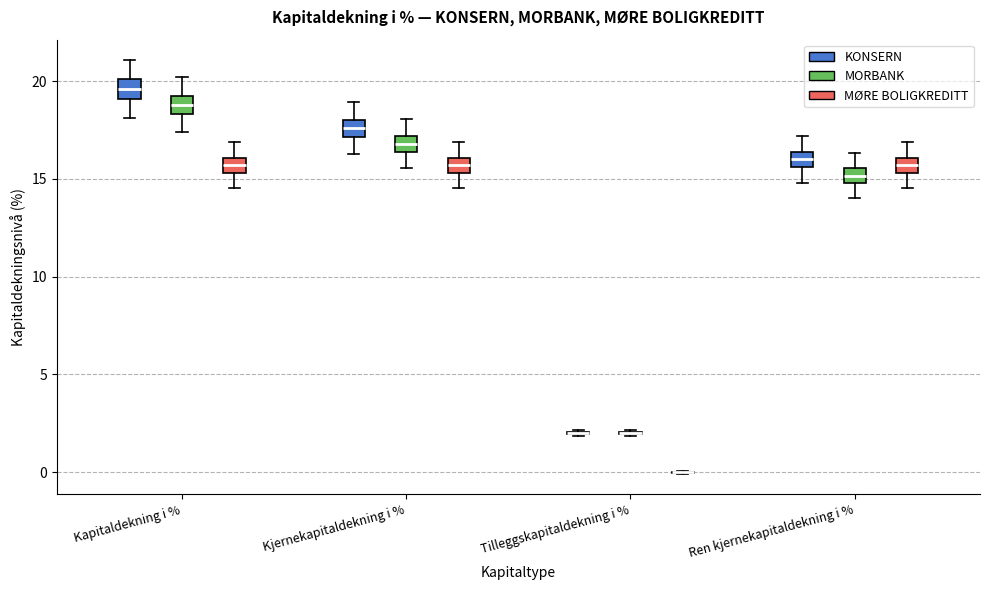

Reading left to right, read every box against the y-axis: the position of its median line, the range the box covers, and the ends of its whiskers. The values are not printed on the chart, so give them approximately, as read against the axis.

Kapitaldekning i % (KONSERN): median 19.5, box 19.0 to 20.0, whiskers 18.0 to 21.0
Kapitaldekning i % (MORBANK): median 19.0, box 18.5 to 19.5, whiskers 17.5 to 20.0
Kapitaldekning i % (MØRE BOLIGKREDITT): median 15.5 (inside the box), box 15.5 to 16.0, whiskers 14.5 to 17.0
Kjernekapitaldekning i % (KONSERN): median 17.5, box 17.0 to 18.0, whiskers 16.5 to 19.0
Kjernekapitaldekning i % (MORBANK): median 17.0 (inside the box), box 16.5 to 17.0, whiskers 15.5 to 18.0
Kjernekapitaldekning i % (MØRE BOLIGKREDITT): median 15.5 (inside the box), box 15.5 to 16.0, whiskers 14.5 to 17.0
Tilleggskapitaldekning i % (KONSERN): box collapsed to a line at 2.0, whiskers 2.0 to 2.0
Tilleggskapitaldekning i % (MORBANK): box collapsed to a line at 2.0, whiskers 2.0 to 2.0
Tilleggskapitaldekning i % (MØRE BOLIGKREDITT): box collapsed to a line at 0.0, whiskers 0.0 to 0.0
Ren kjernekapitaldekning i % (KONSERN): median 16.0, box 15.5 to 16.5, whiskers 15.0 to 17.0
Ren kjernekapitaldekning i % (MORBANK): median 15.0 (inside the box), box 15.0 to 15.5, whiskers 14.0 to 16.5
Ren kjernekapitaldekning i % (MØRE BOLIGKREDITT): median 15.5 (inside the box), box 15.5 to 16.0, whiskers 14.5 to 17.0